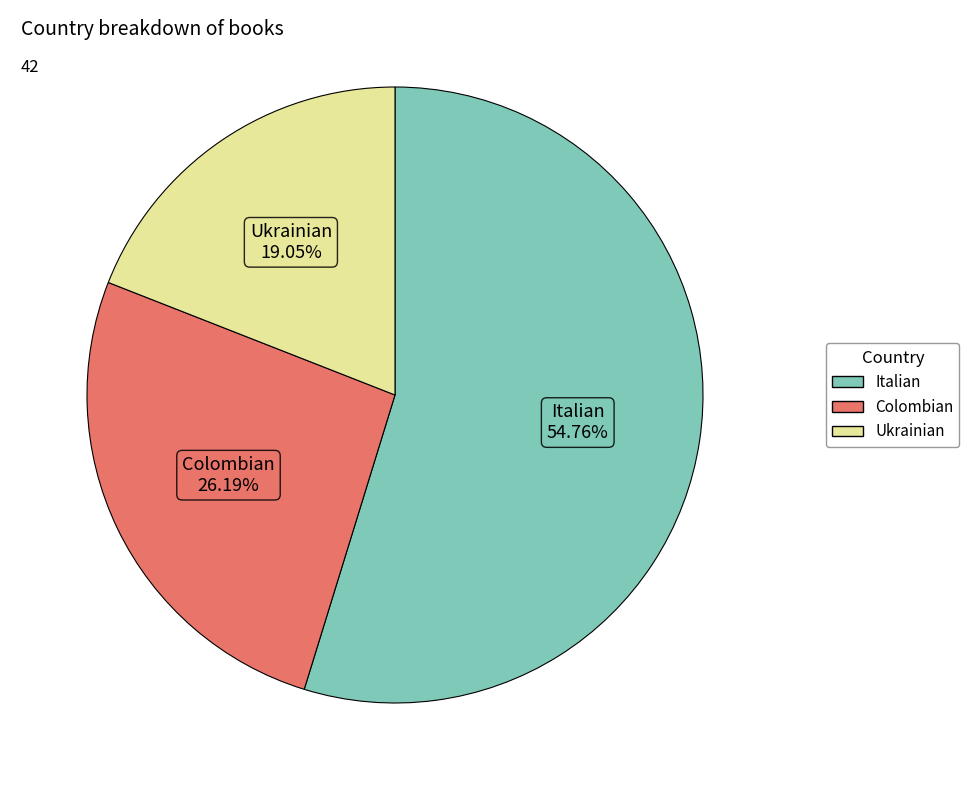

To the nearest percent, what is the average slice percentage?

33%